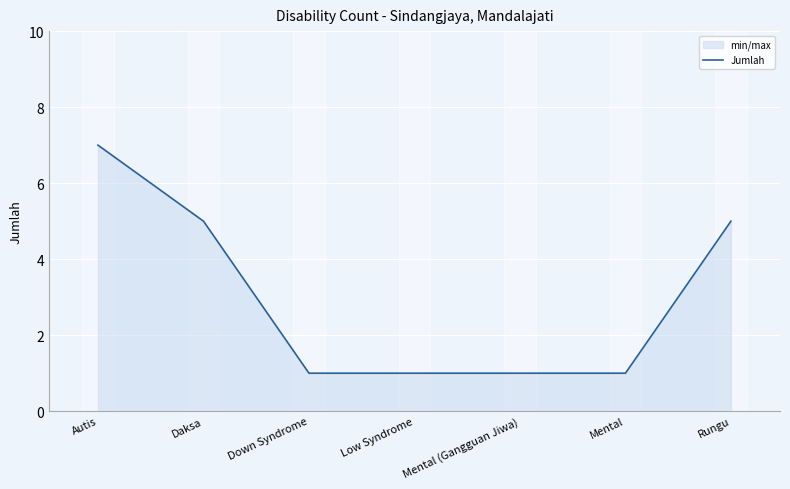

At which category does the chart reach its minimum across all series?

Down Syndrome